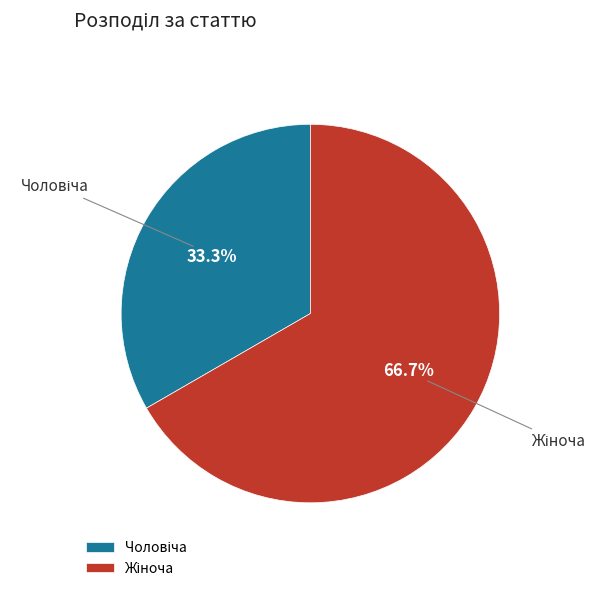

Is there a majority slice in this chart?

Yes